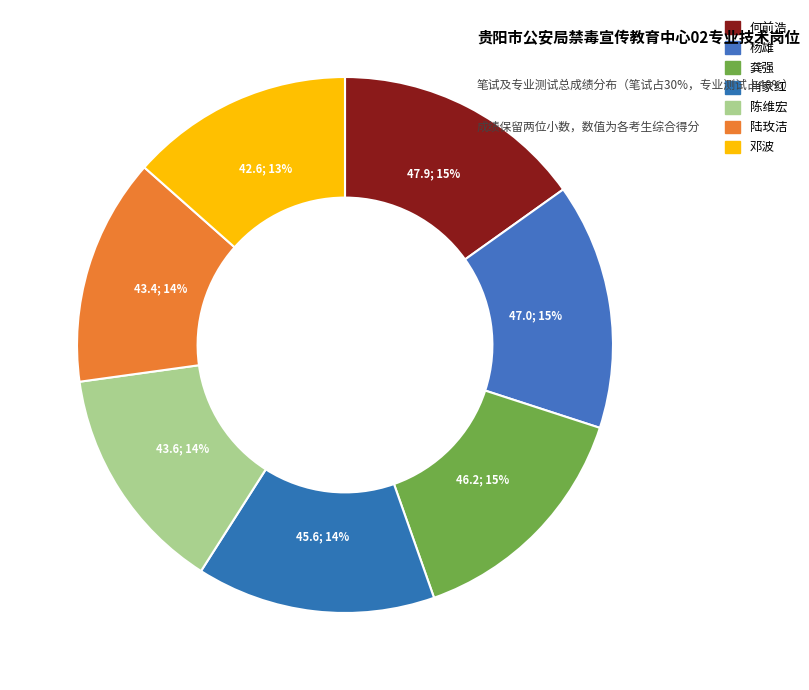

Does 陈维宏 account for over 50% of the chart?

No